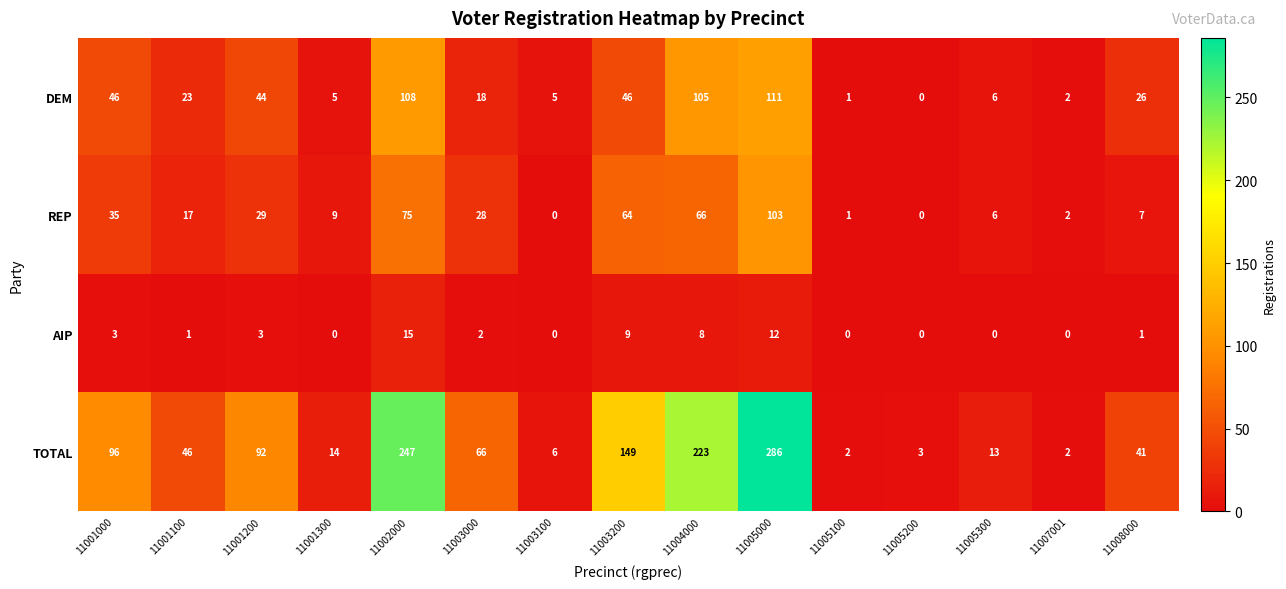

List the series in order of their peak value, lowest first.

AIP, REP, DEM, TOTAL